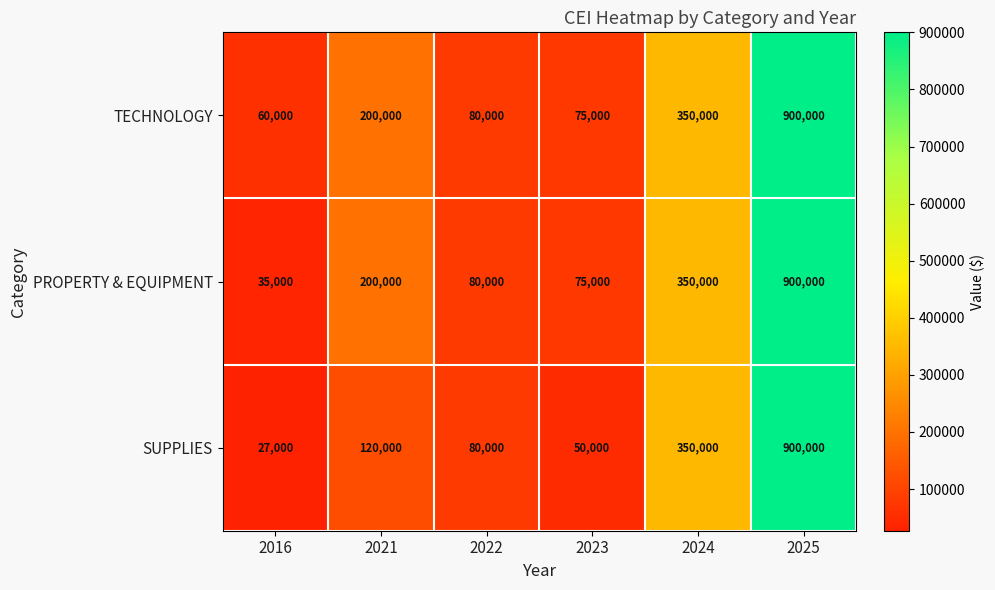

The value of SUPPLIES at 2022 is 80000. True or false?

True